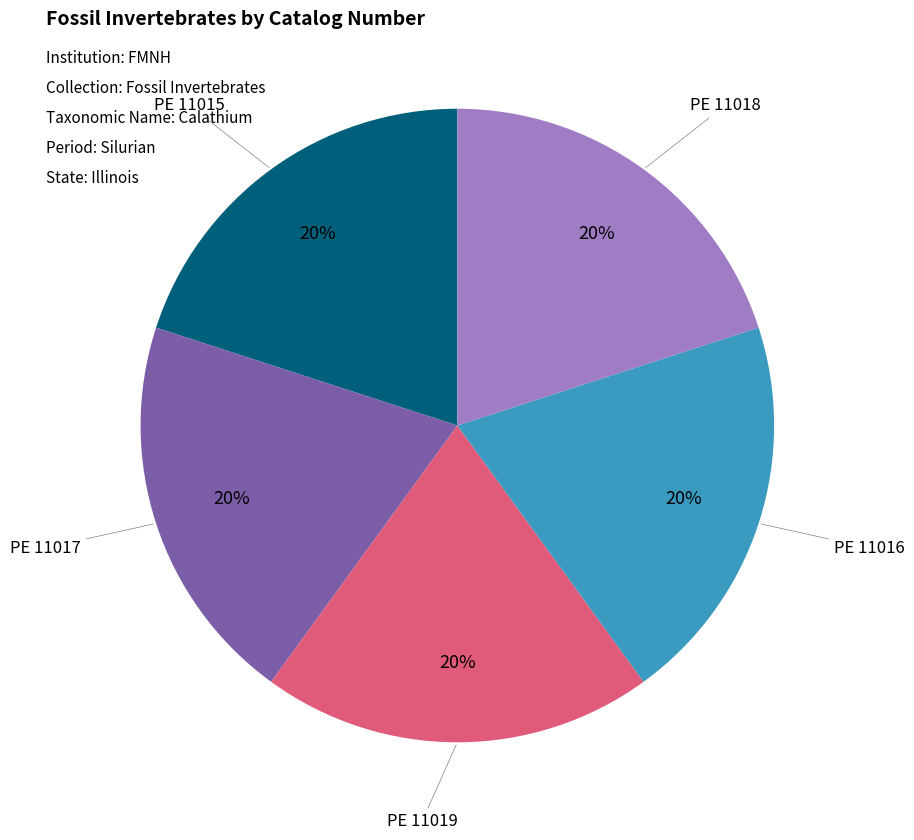

Is there any slice that represents more than half of the pie?

No